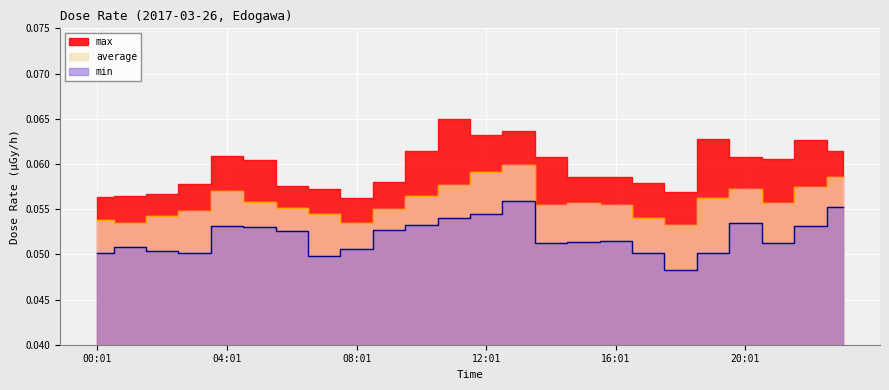

List the labels in order of average value, largest first.

13:01, 12:01, 23:01, 11:01, 22:01, 20:01, 04:01, 10:01, 19:01, 05:01, 15:01, 21:01, 14:01, 16:01, 06:01, 09:01, 03:01, 07:01, 02:01, 17:01, 00:01, 01:01, 08:01, 18:01